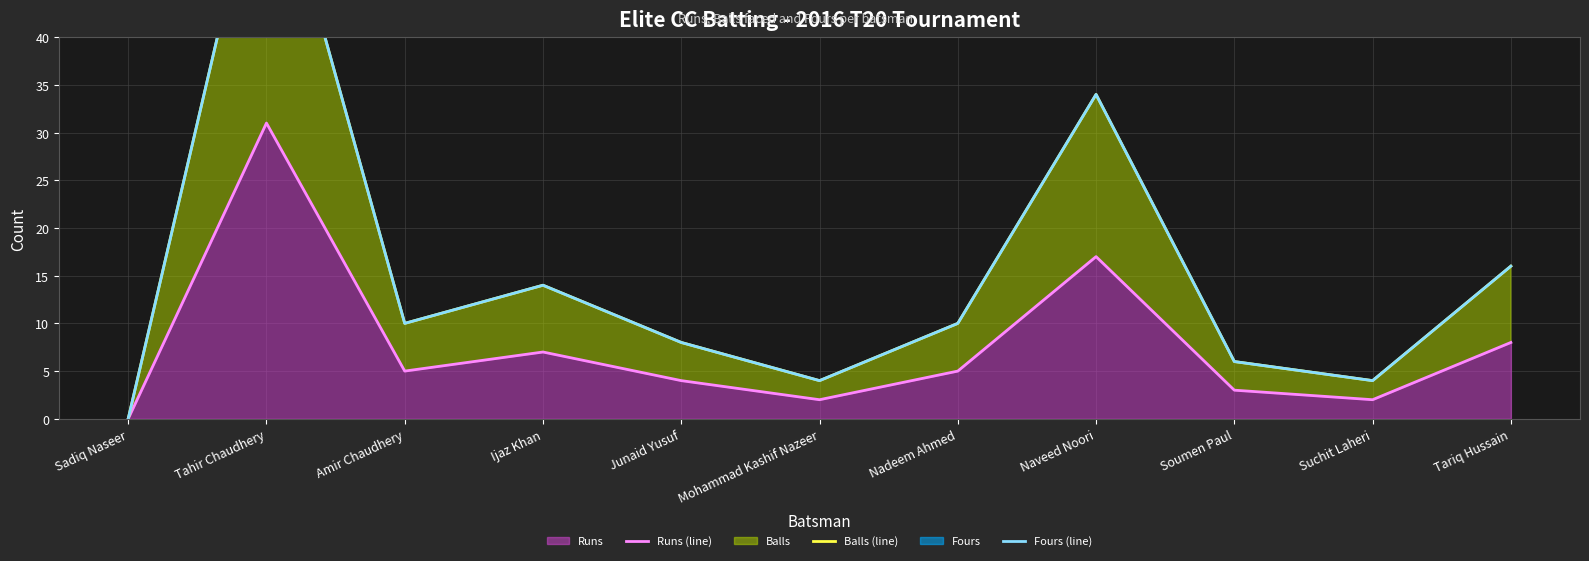

Which series has the largest range (max minus min)?

Balls (line)